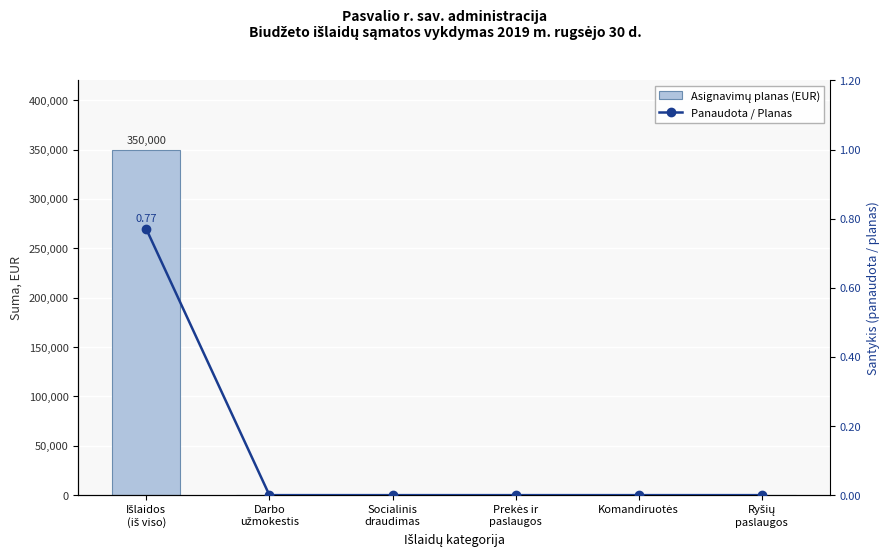

Which series has the widest spread of values?

Asignavimų planas (EUR)